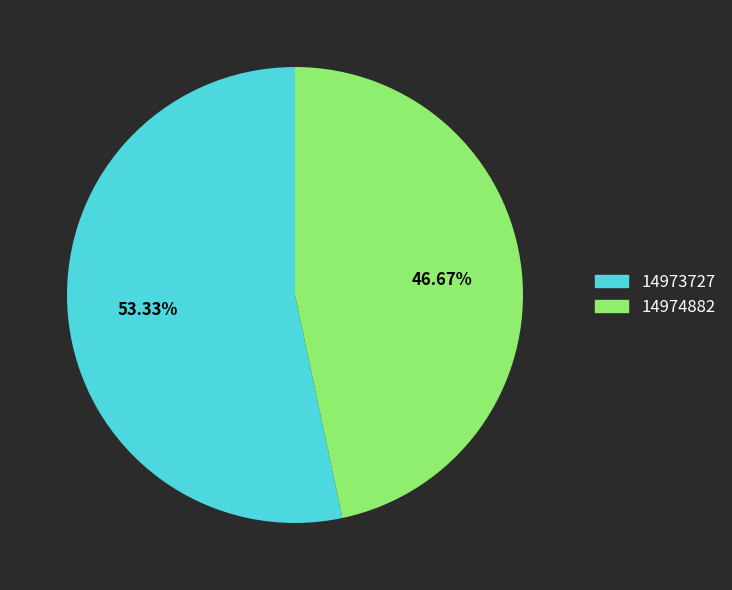

Which category has the smallest portion of the pie?

14974882